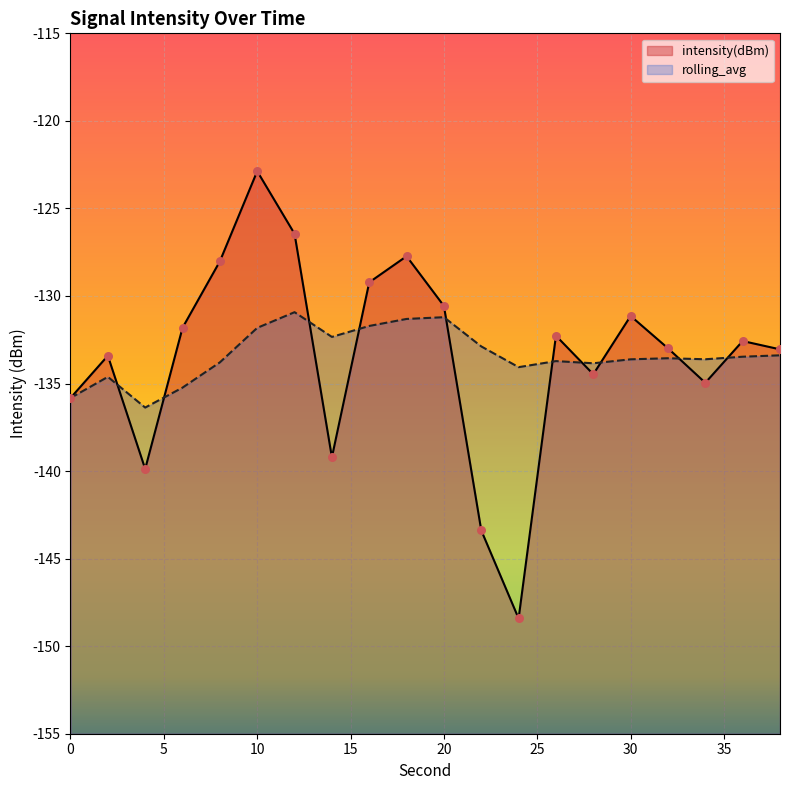

Which series has the largest Y range (max minus min)?

intensity(dBm)